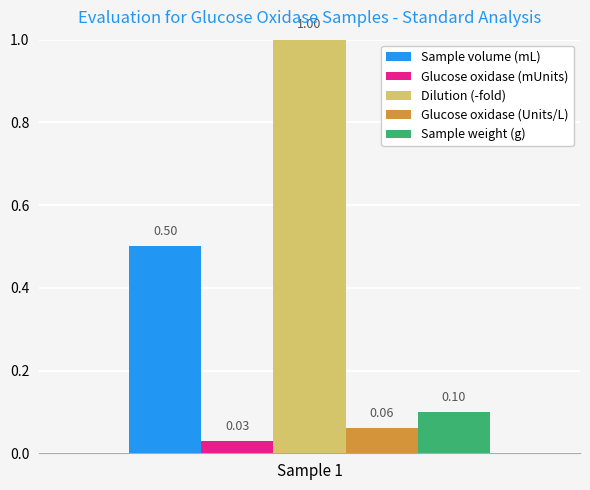

Rank the series by their maximum value, from lowest to highest.

Glucose oxidase (mUnits), Glucose oxidase (Units/L), Sample weight (g), Sample volume (mL), Dilution (-fold)